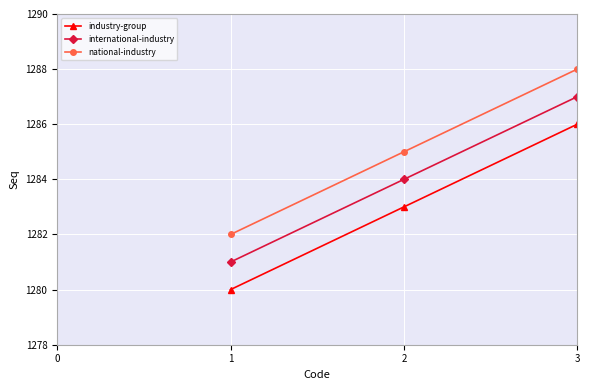

How many categories are shown in the chart?

3